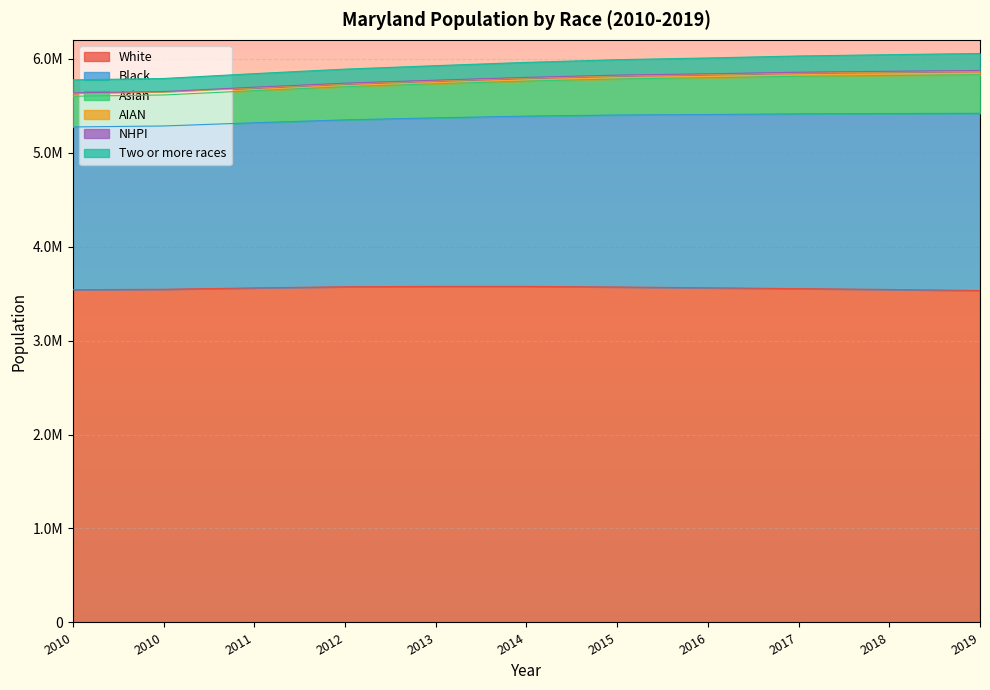

What is the average value of the White series?

3557430